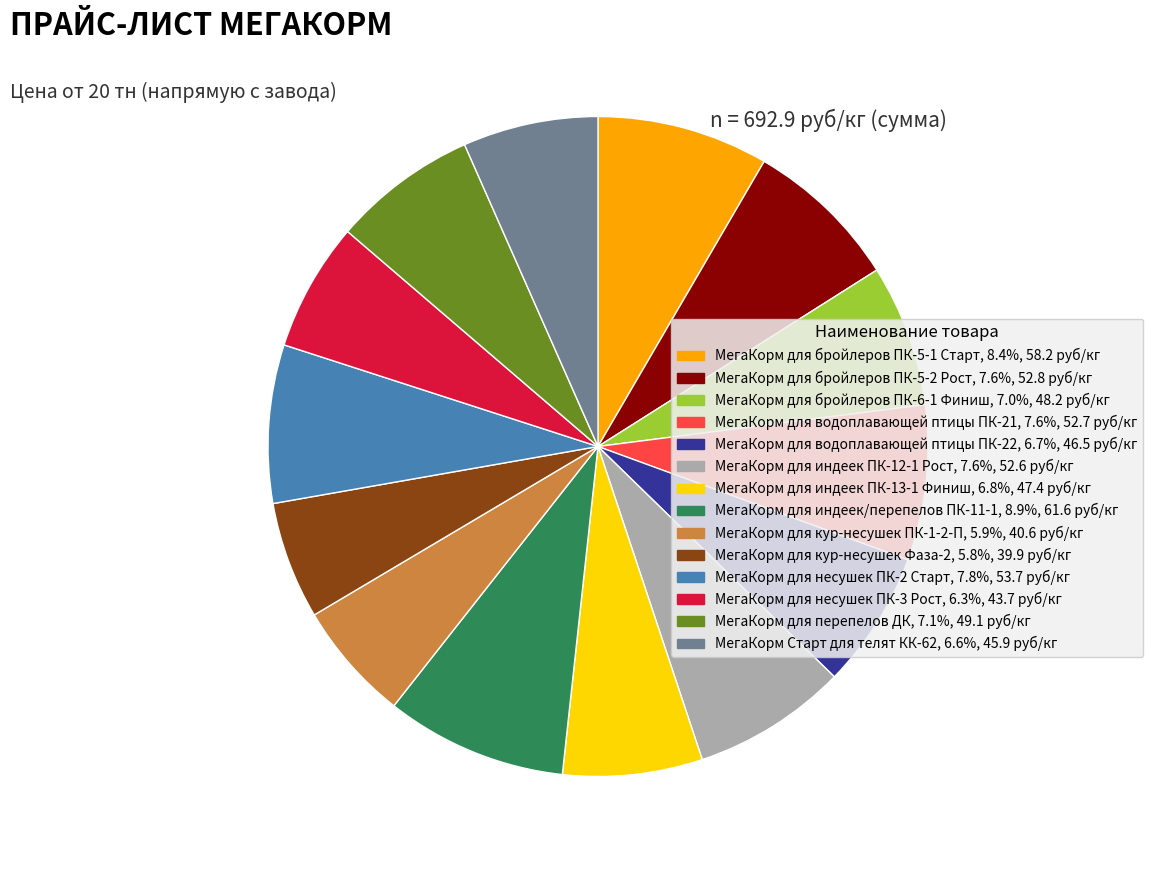

Is it true that МегаКорм Старт для телят КК-62 is 7% of the pie?

True